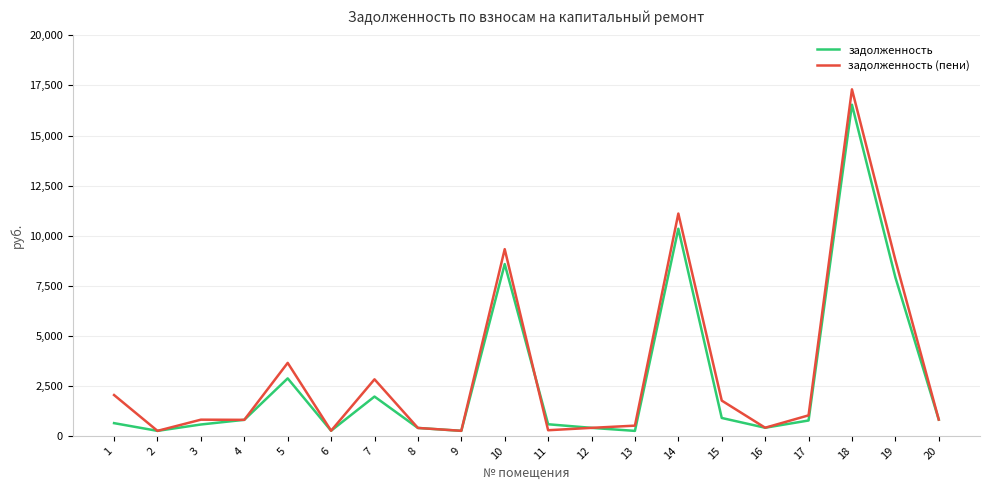

Where is the first local minimum for задолженность?

2